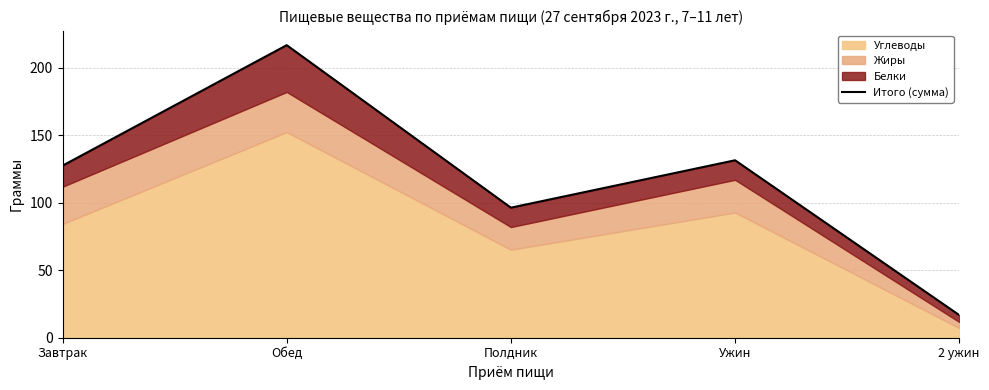

Reading left to right, extract all data points from this chart.

Завтрак=127.3	Обед=216.5	Полдник=96.3	Ужин=131.3	2 ужин=16.7